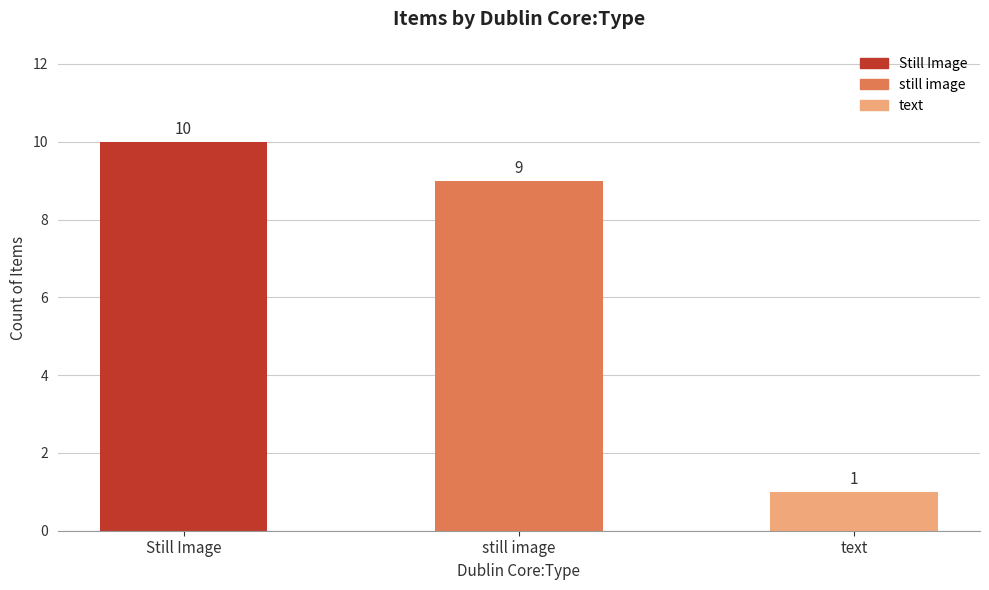

How many data points are less than 9?

1